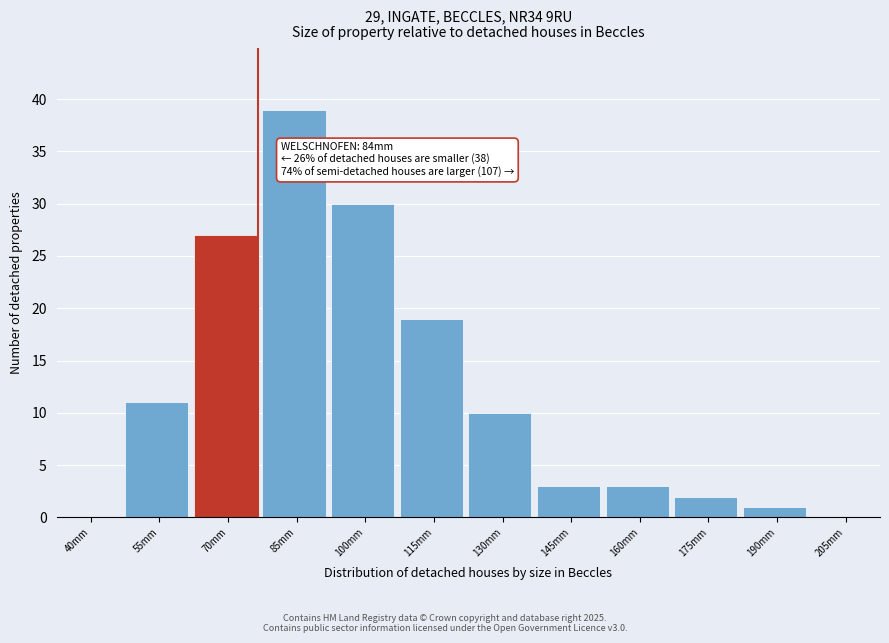

Reading left to right, extract all data points from this chart.

40mm=0	55mm=11	70mm=27	85mm=39	100mm=30	115mm=19	130mm=10	145mm=3	160mm=3	175mm=2	190mm=1	205mm=0